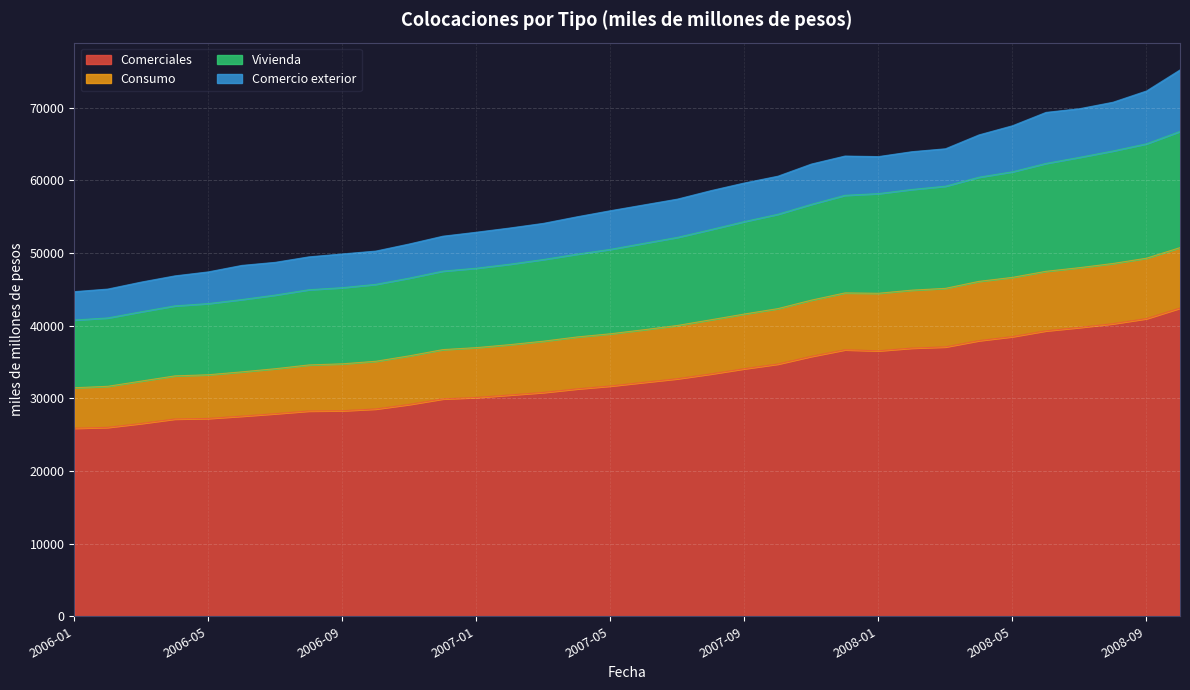

How many data points in Vivienda are less than 51319?

17